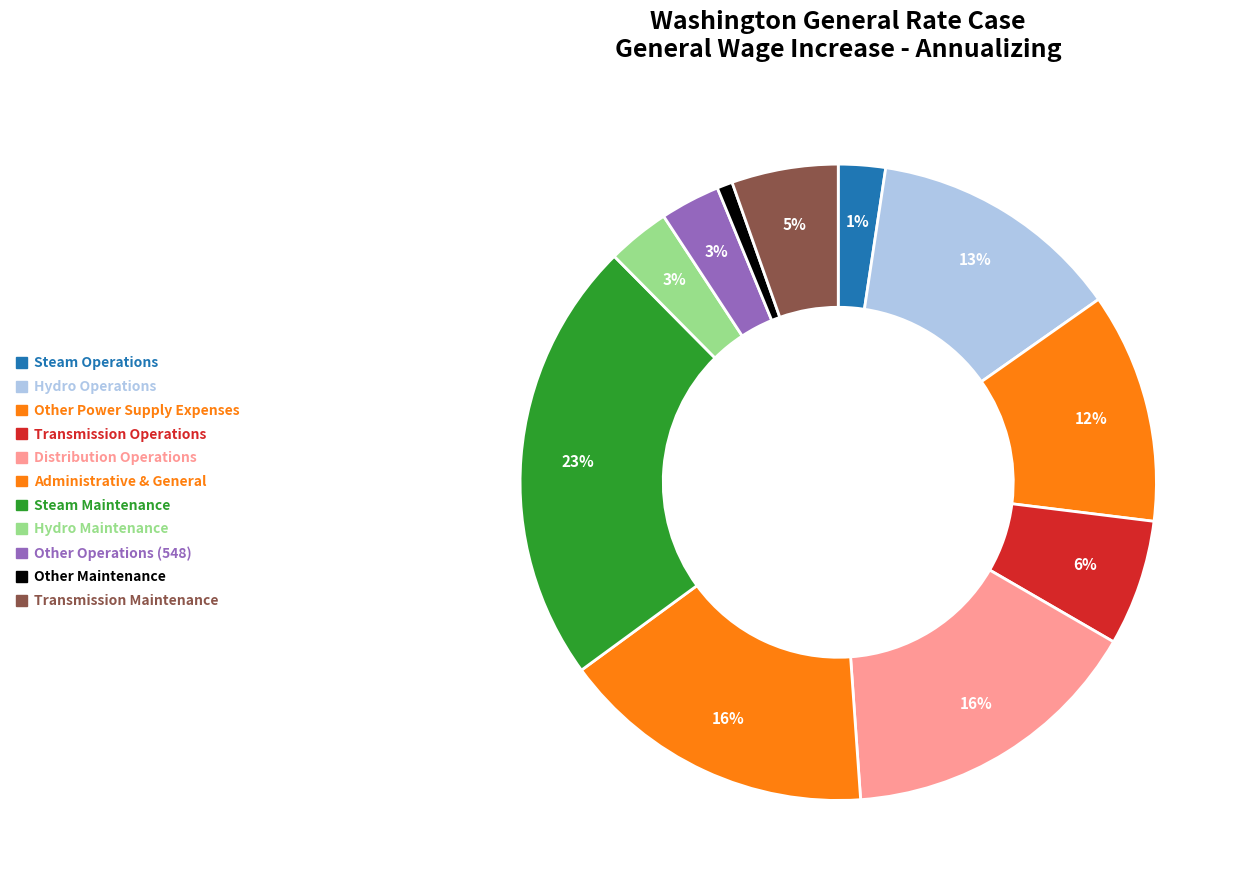

Is the sum of Distribution Operations and Transmission Operations greater than half?

No